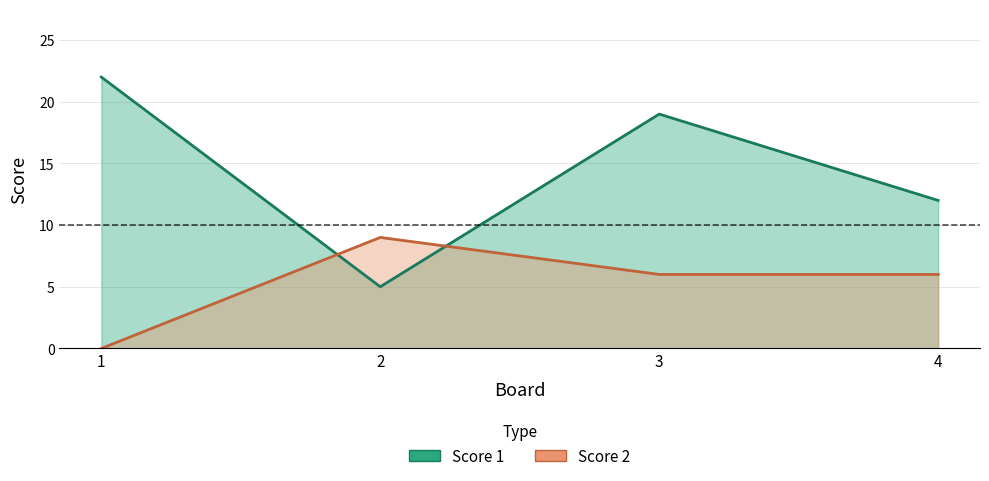

Between 2 and 3, which series saw the biggest shift?

Score 1